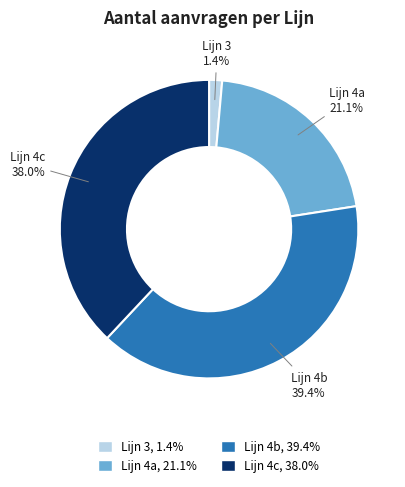

Does Lijn 3 account for over 50% of the chart?

No